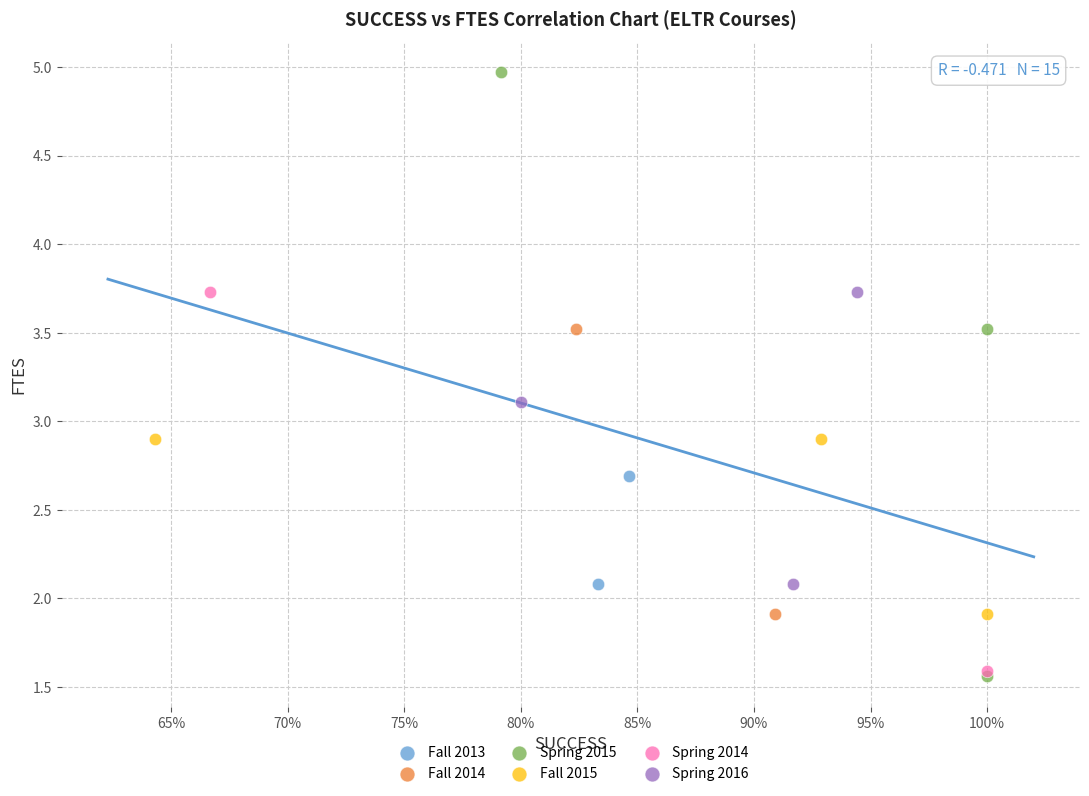

What are all the series names shown in the legend?

Fall 2013, Fall 2014, Spring 2015, Fall 2015, Spring 2014, Spring 2016